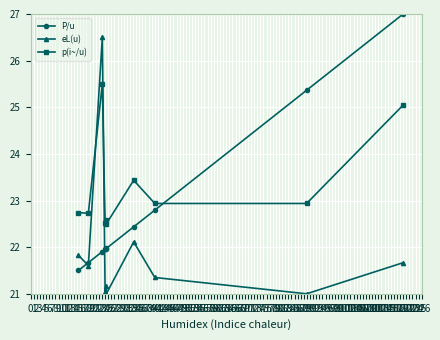

Reading left to right, what are all the values shown in this chart?

P/u: 21.5	21.7	21.9	22.0	22.0	22.0	22.4	22.8	25.4	27.0
eL(u): 21.8	21.6	26.5	21.0	21.2	21.0	22.1	21.3	21.0	21.7
p(i~/u): 22.7	22.7	25.5	22.5	22.6	22.5	23.4	22.9	22.9	25.0